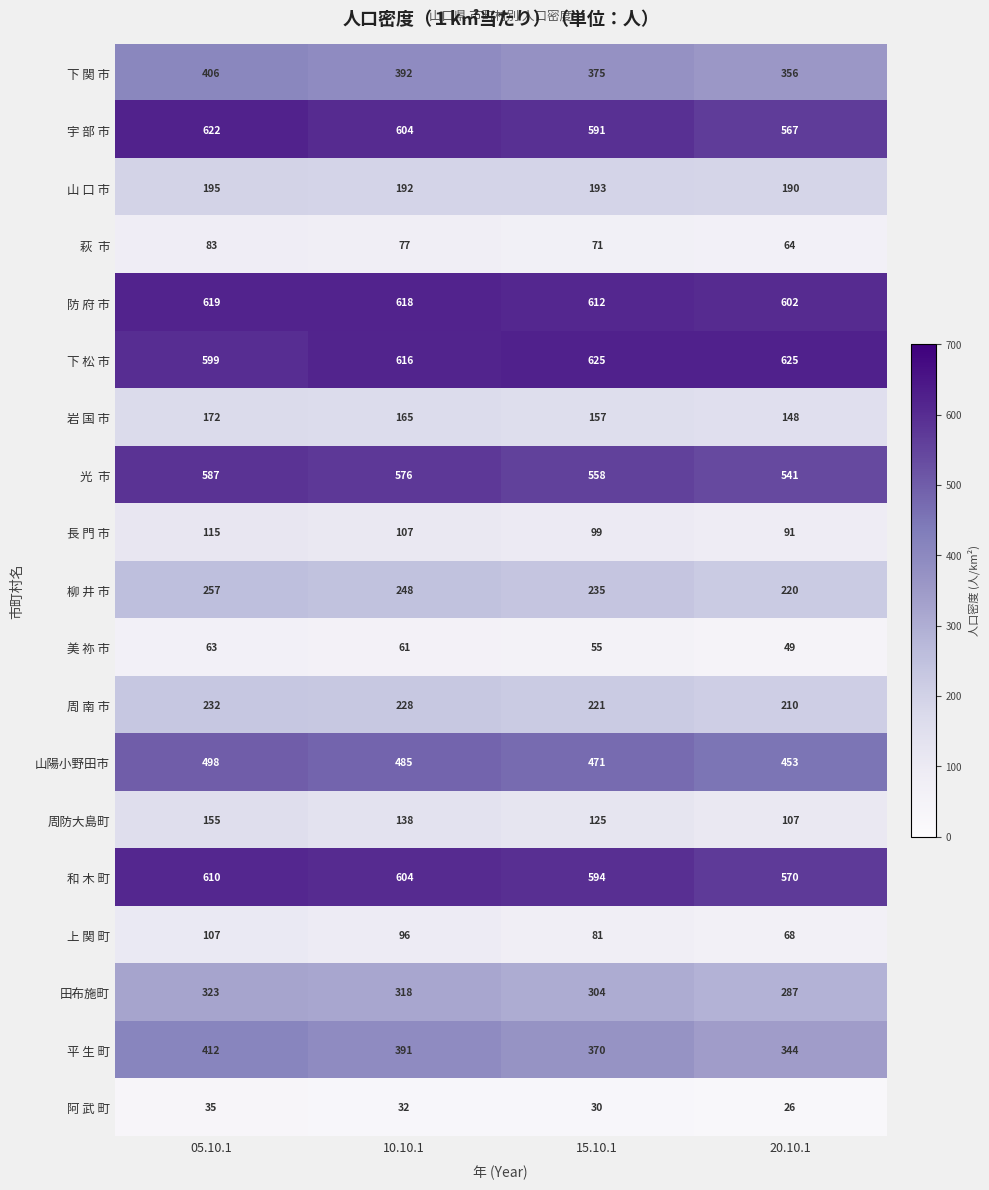

What is the total value across all series at 10.10.1?

5948